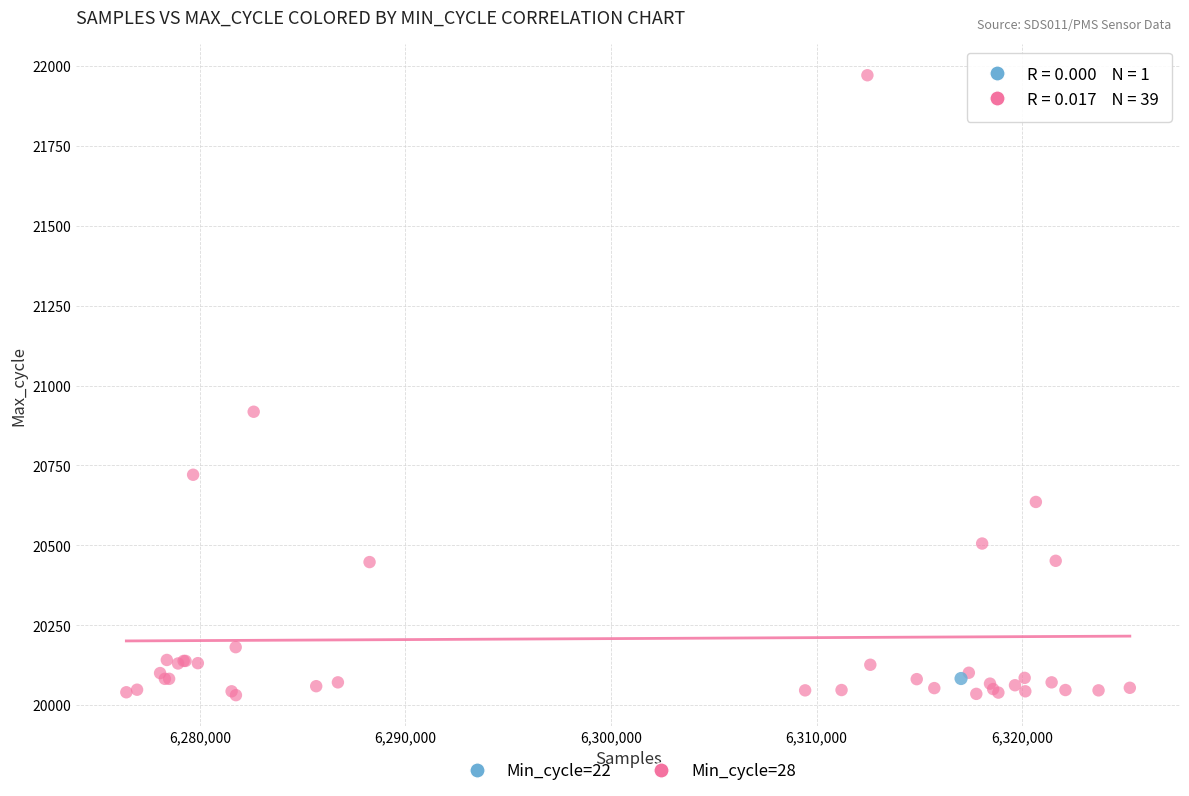

What are all the series names shown in the legend?

Min_cycle=22, Min_cycle=28